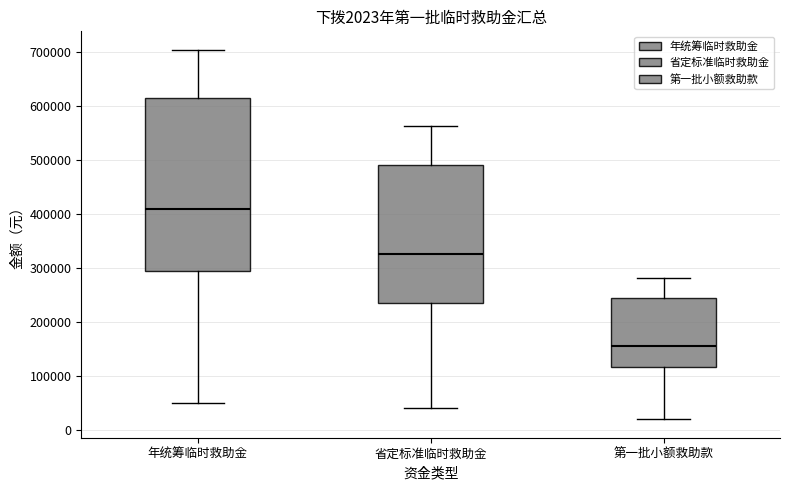

Which box has the highest median line?

年统筹临时救助金